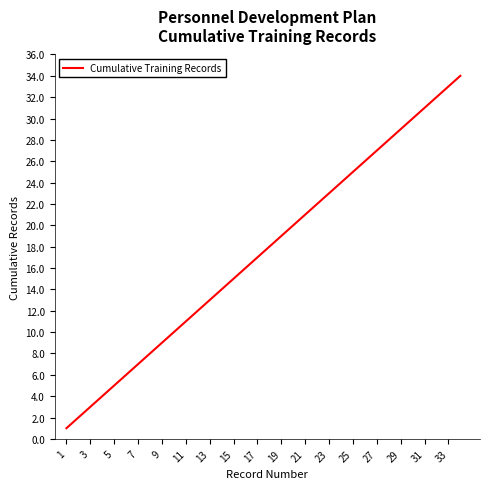

What is the maximum value shown in the chart?

34